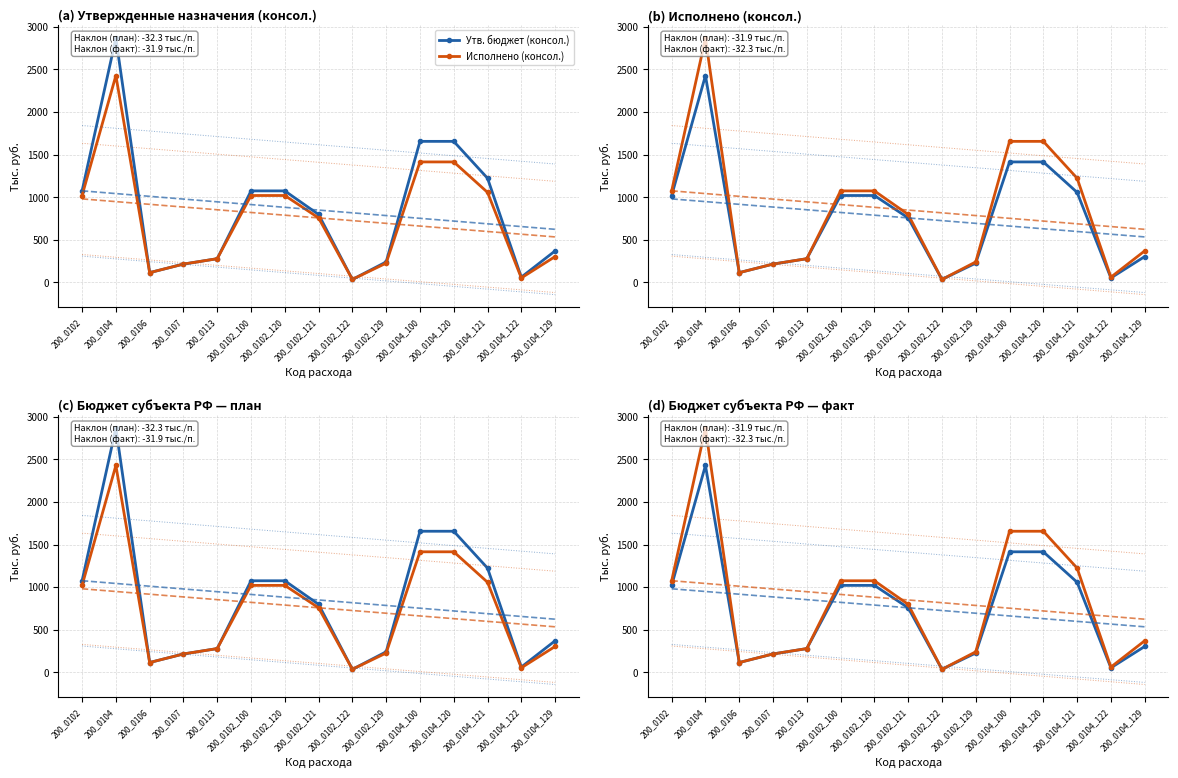

At which label is Исполнено (консол.) closest to 1451?

200_0104_100